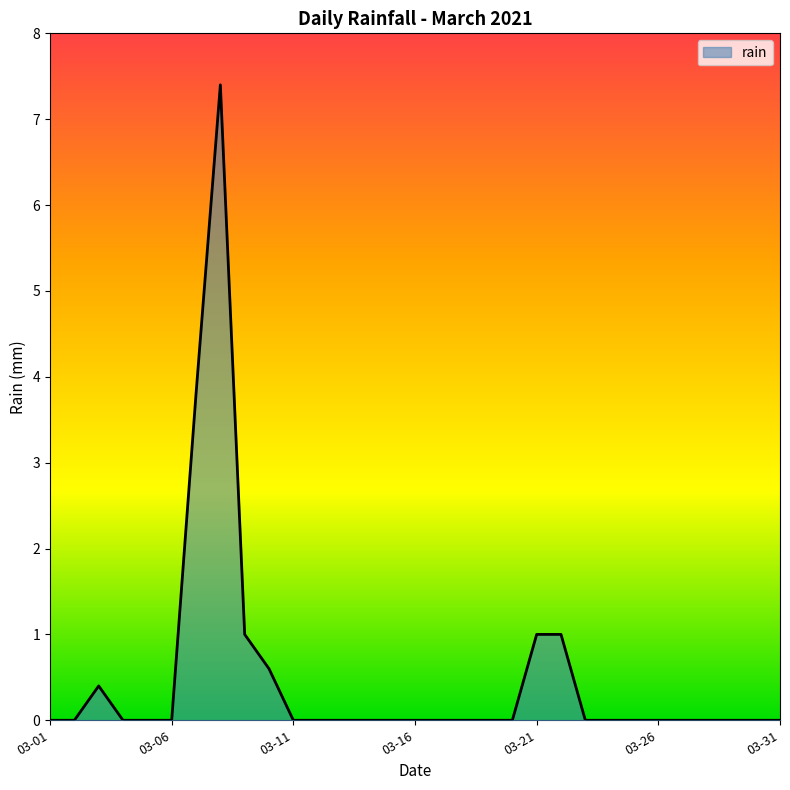

What is the difference between the maximum and minimum values?

7.4